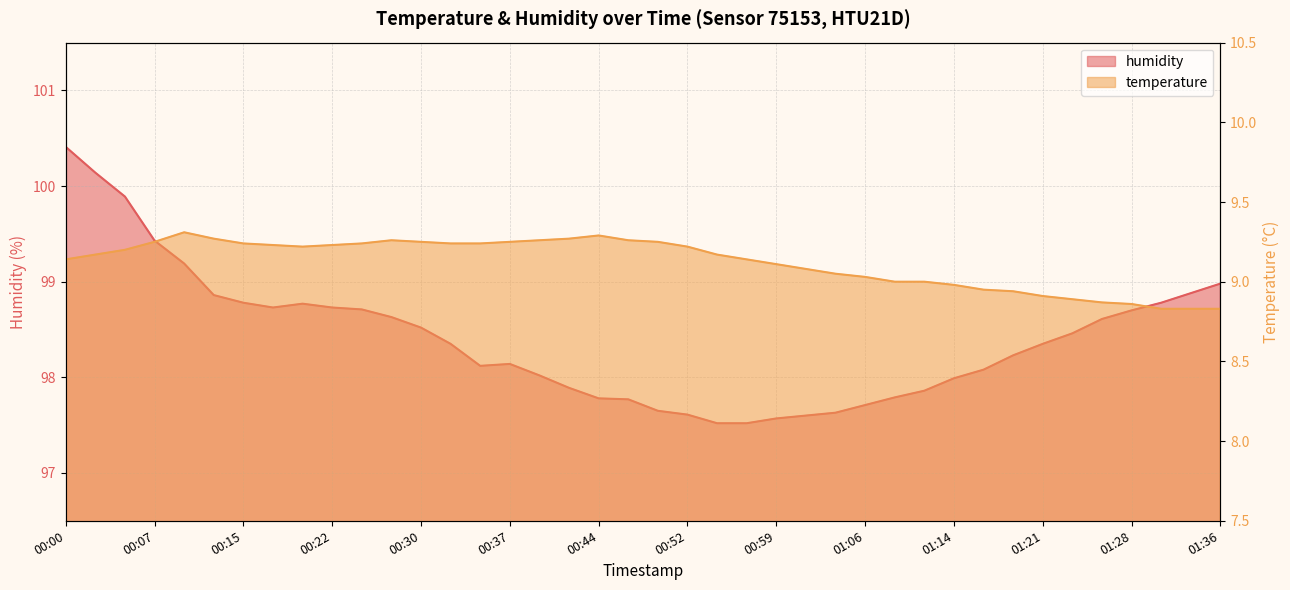

Which has a higher value, 00:20 or 01:14?

00:20